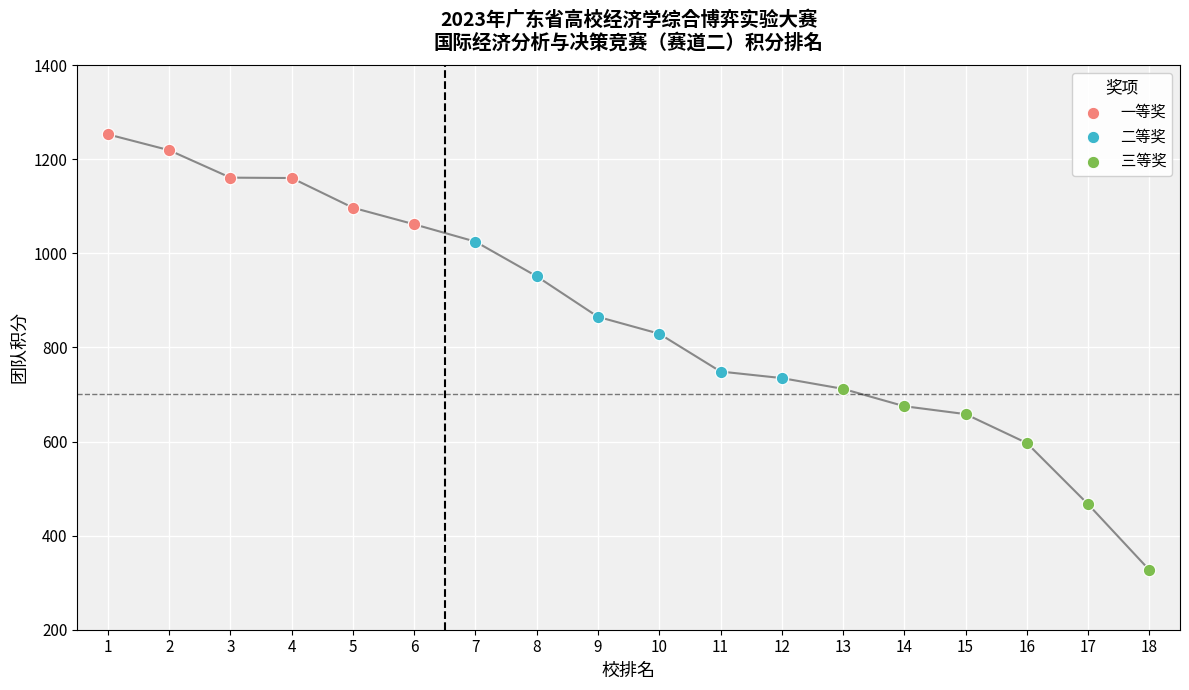

Which series has the widest spread of Y values?

三等奖